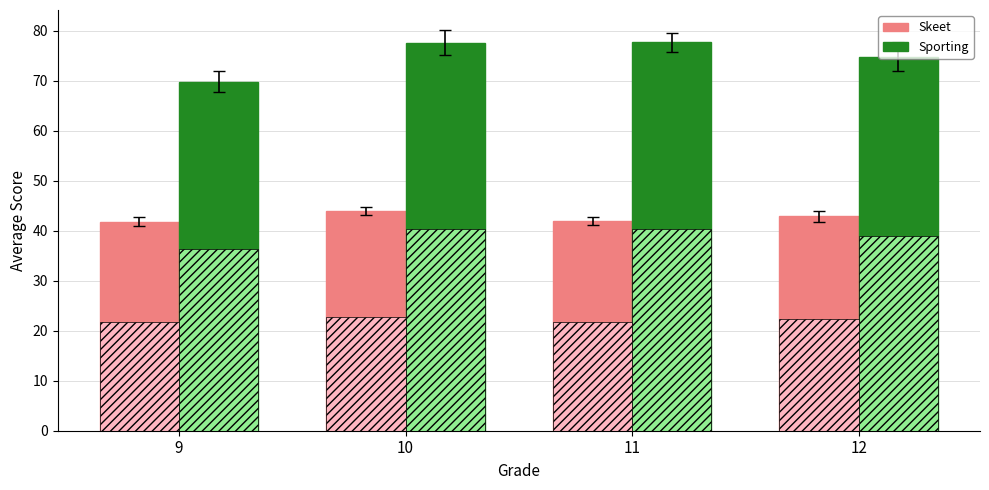

The Sporting series shows 132.2 at 11. True or false?

False